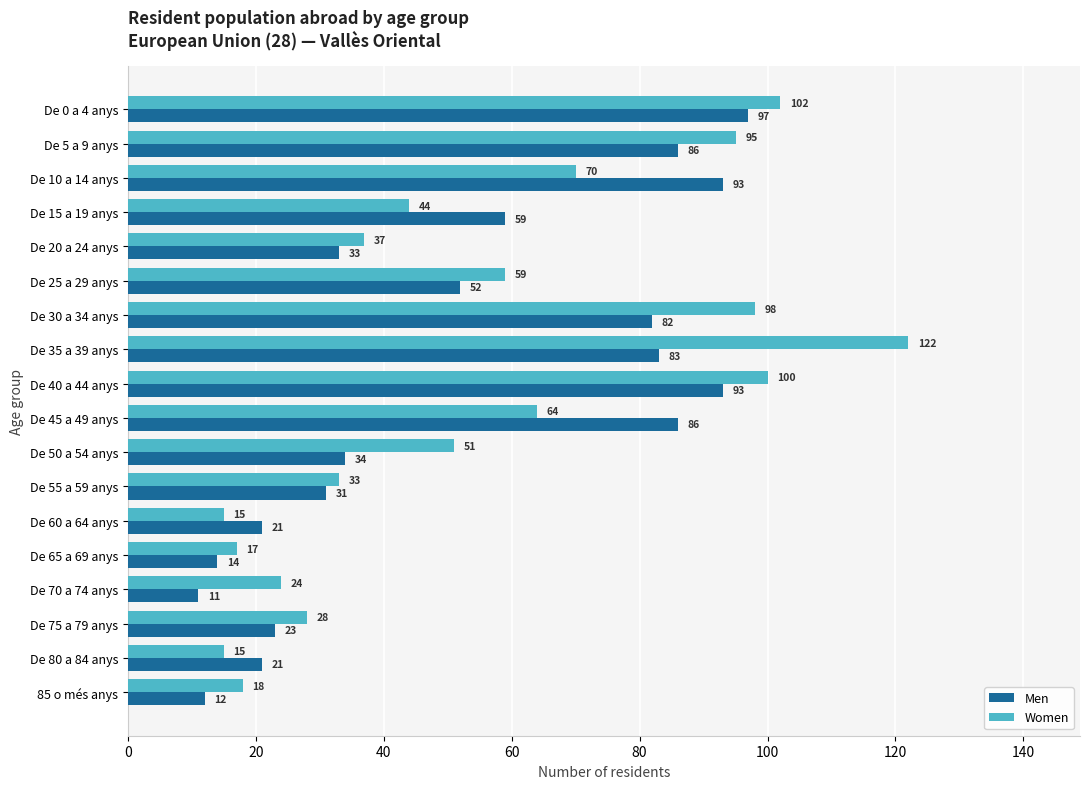

Is it true that Men equals 40 at De 55 a 59 anys?

False